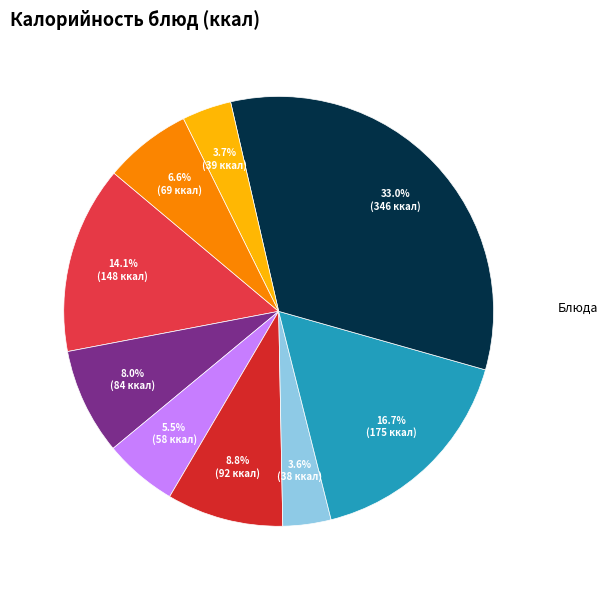

To the nearest percent, what is the difference between the largest and smallest slice percentages?

29%